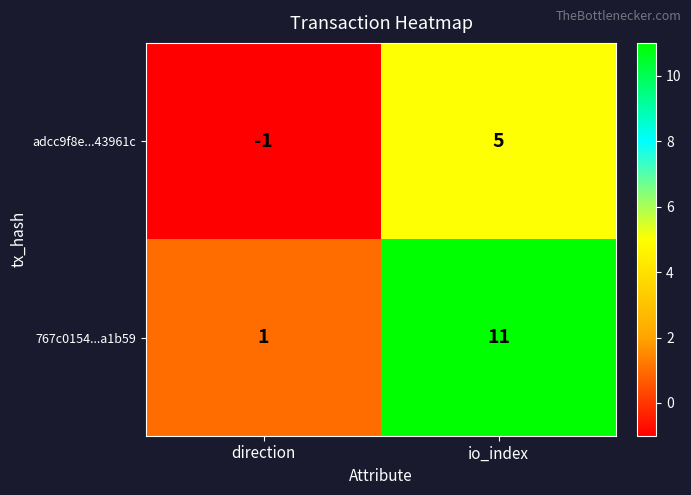

Which category has the highest value in the adcc9f8e...43961c series?

io_index